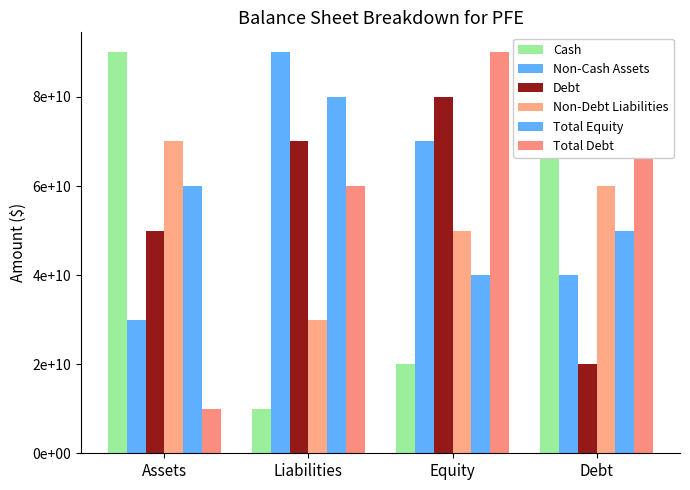

Does the chart contain stacked bars?

No